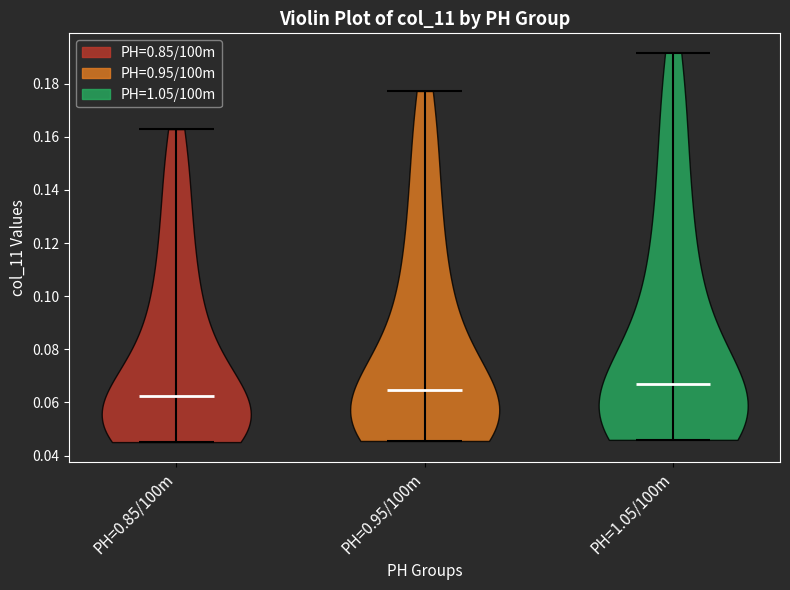

Which violin has the highest median line?

PH=1.05/100m